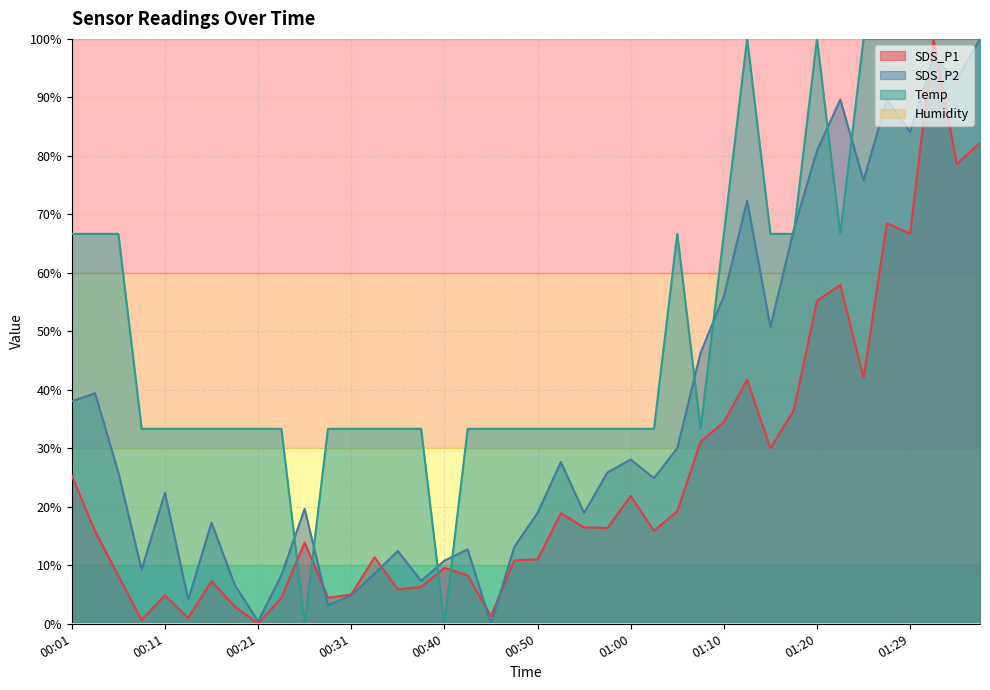

Does the chart display data point markers on the line(s)?

No